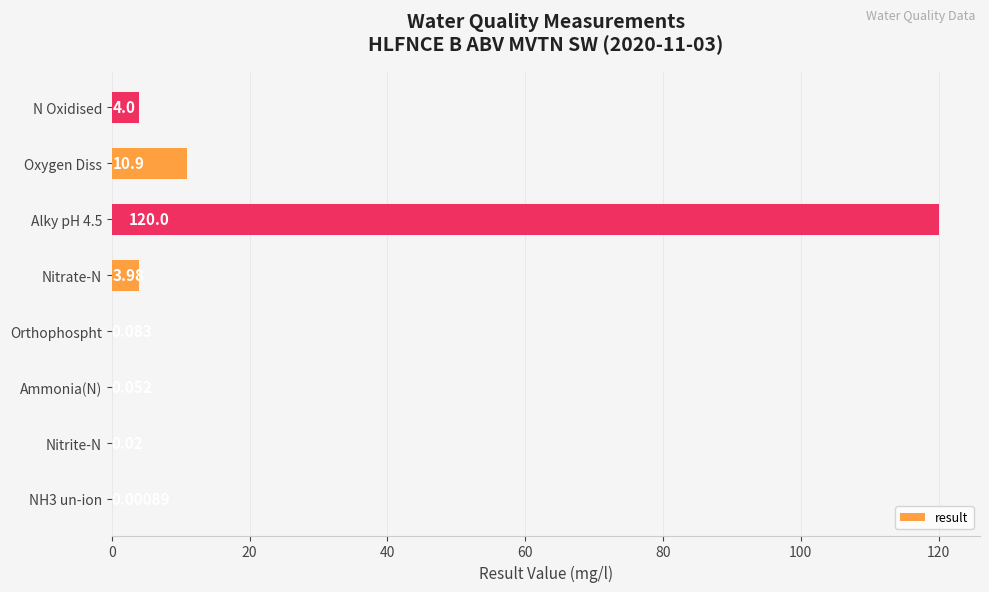

What is the greatest value displayed?

120.0